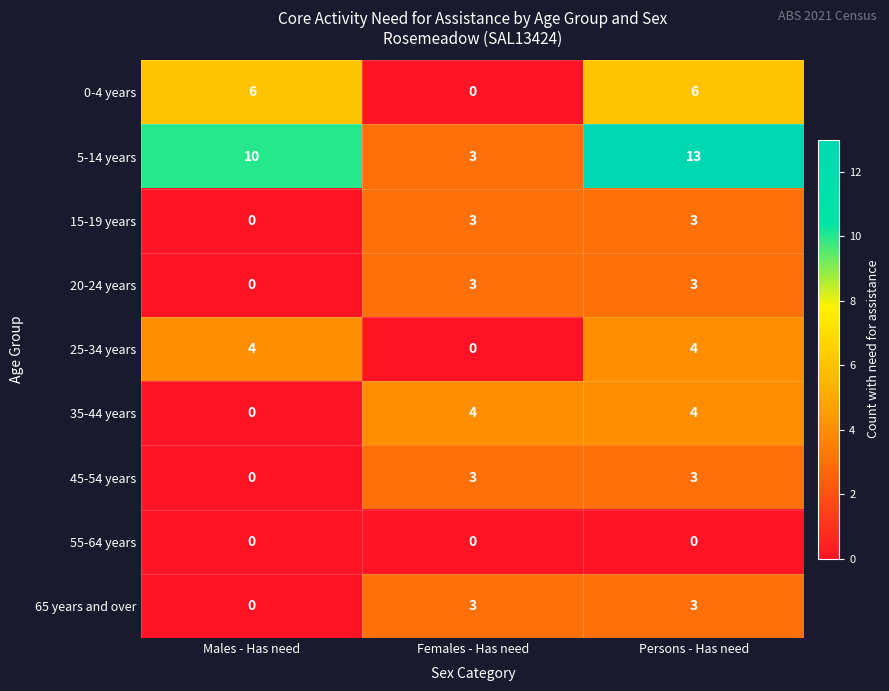

What is the total value across all series at Persons - Has need?

39